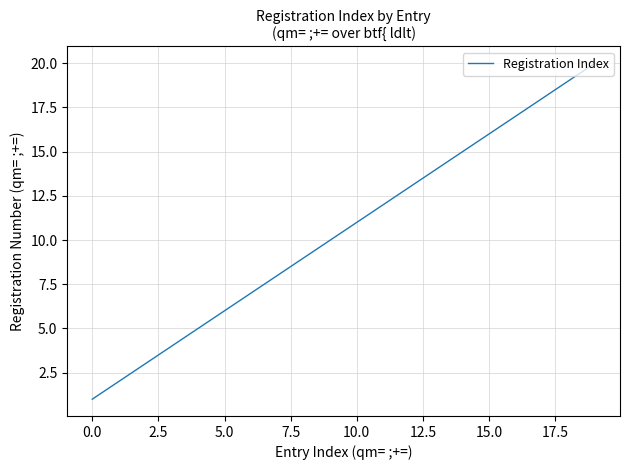

What is the maximum value shown in the chart?

20